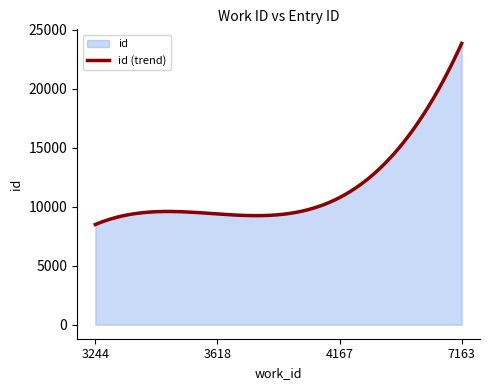

Between 4167 and 3244, which is larger?

4167